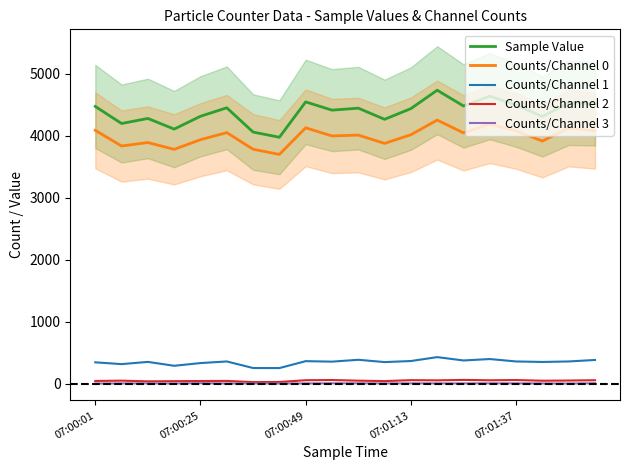

How many Counts/Channel 3 values are between 2 and 4?

13